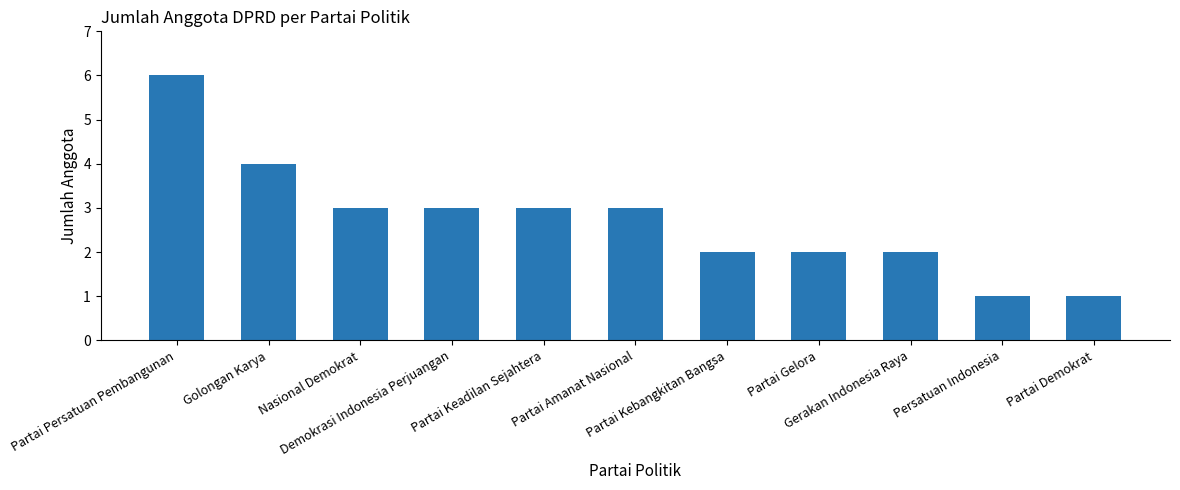

What is the minimum value shown in the chart?

1